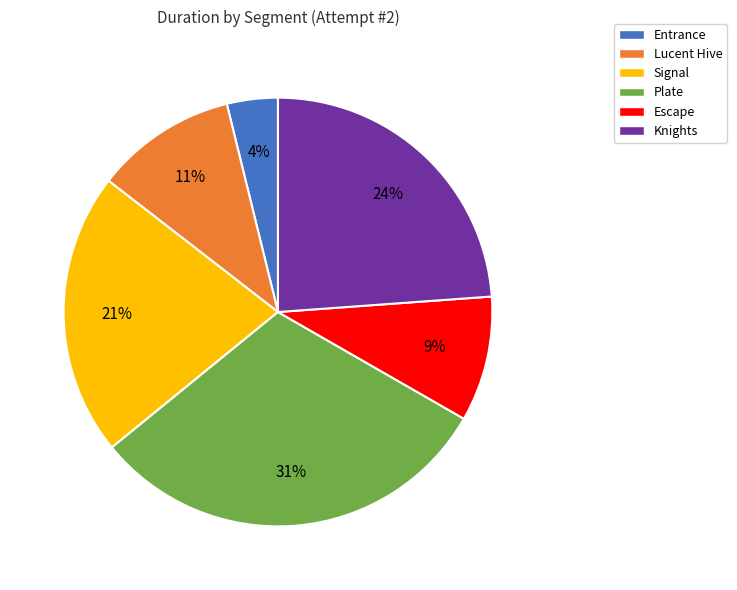

Is there a majority slice in this chart?

No